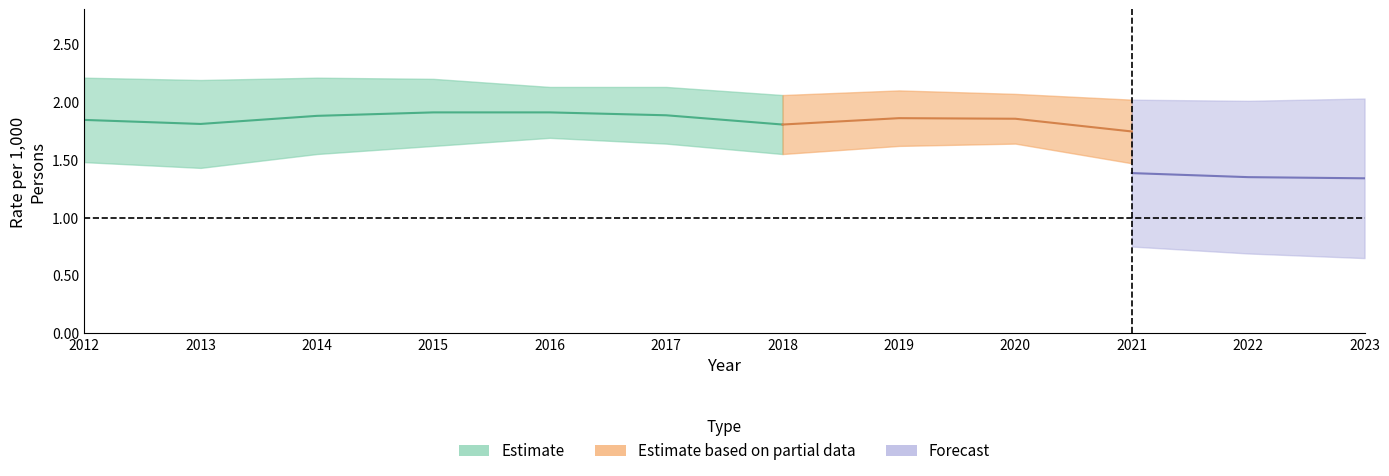

Between 2022 and 2017, which is larger?

2017